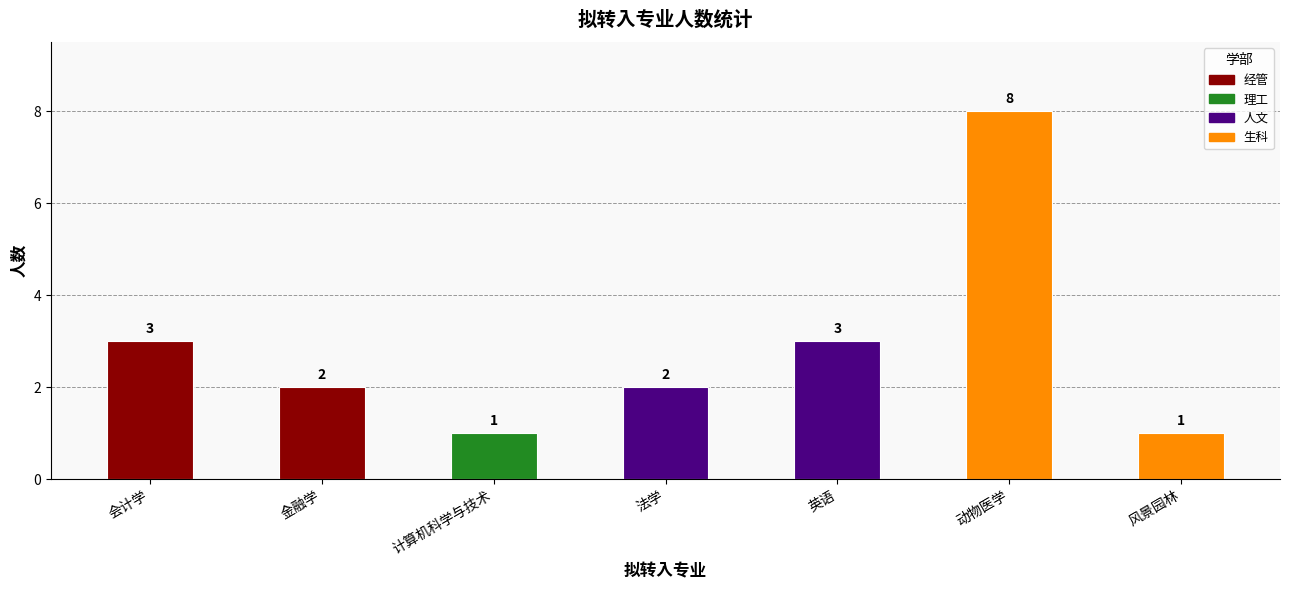

What is the label of the 3rd bar from the right?

英语